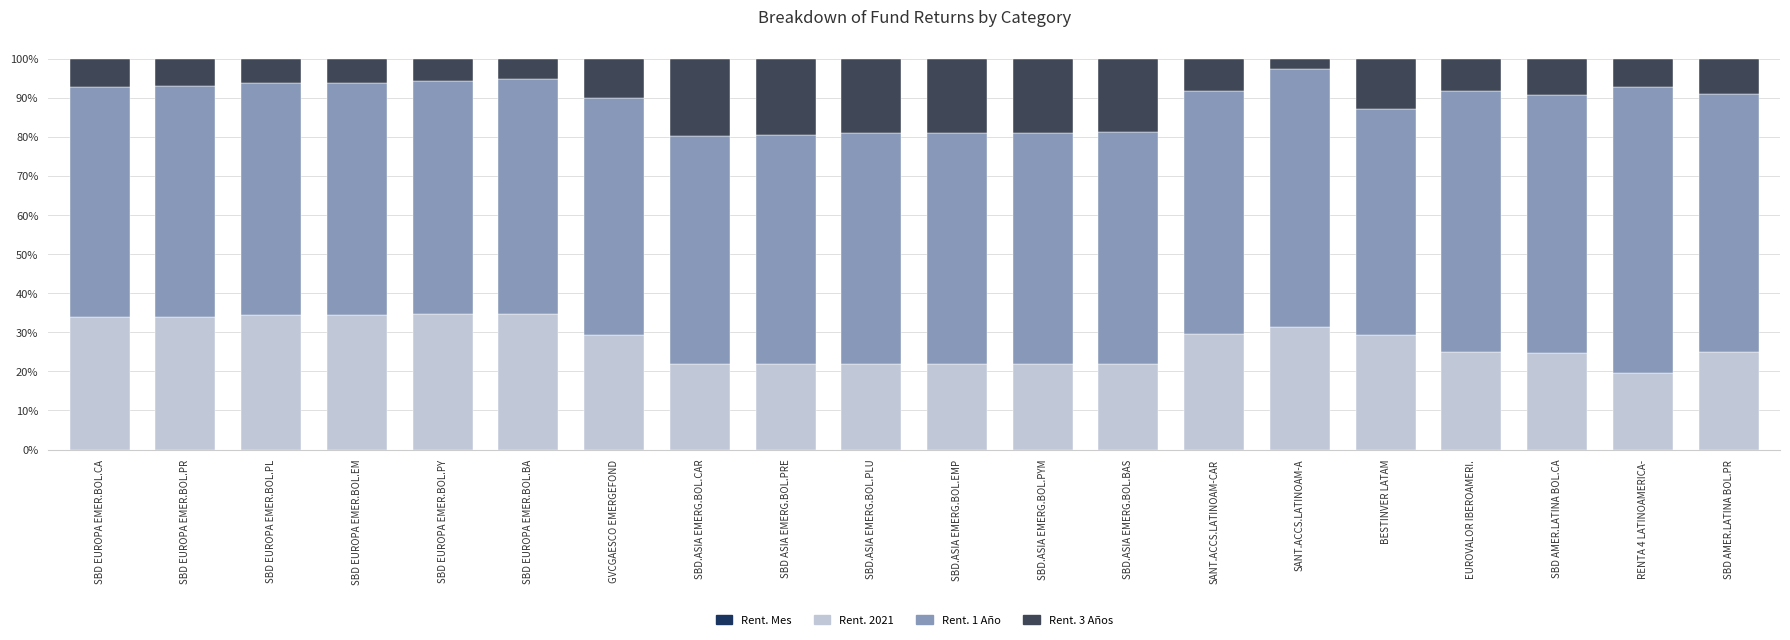

What is the sum of all Rent. 2021 values?

550.8